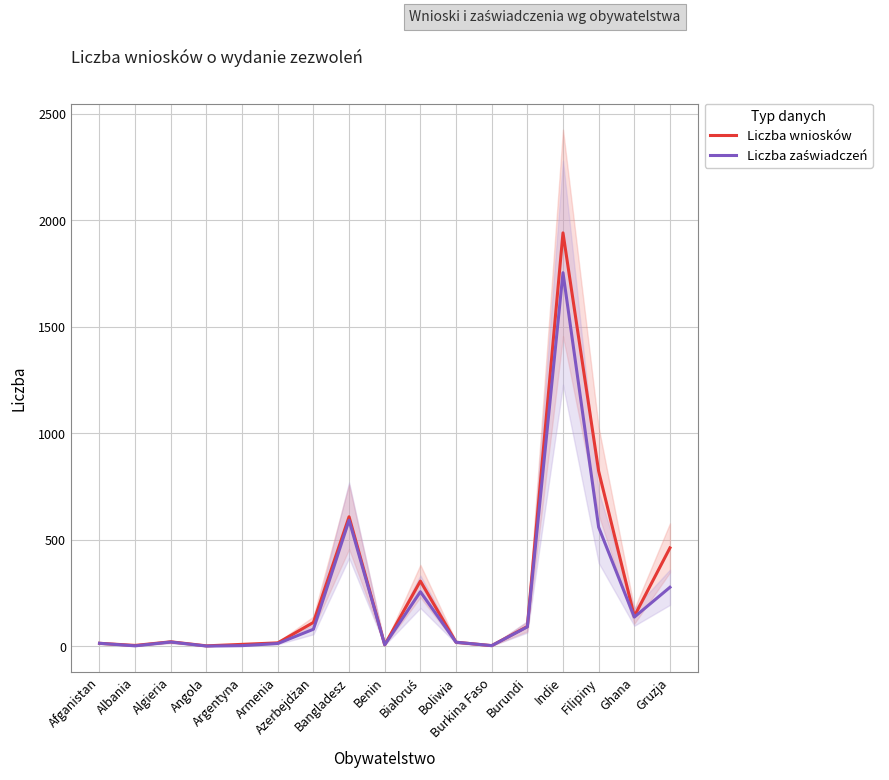

True or false: Liczba zaświadczeń has a value of 17 at Armenia.

False